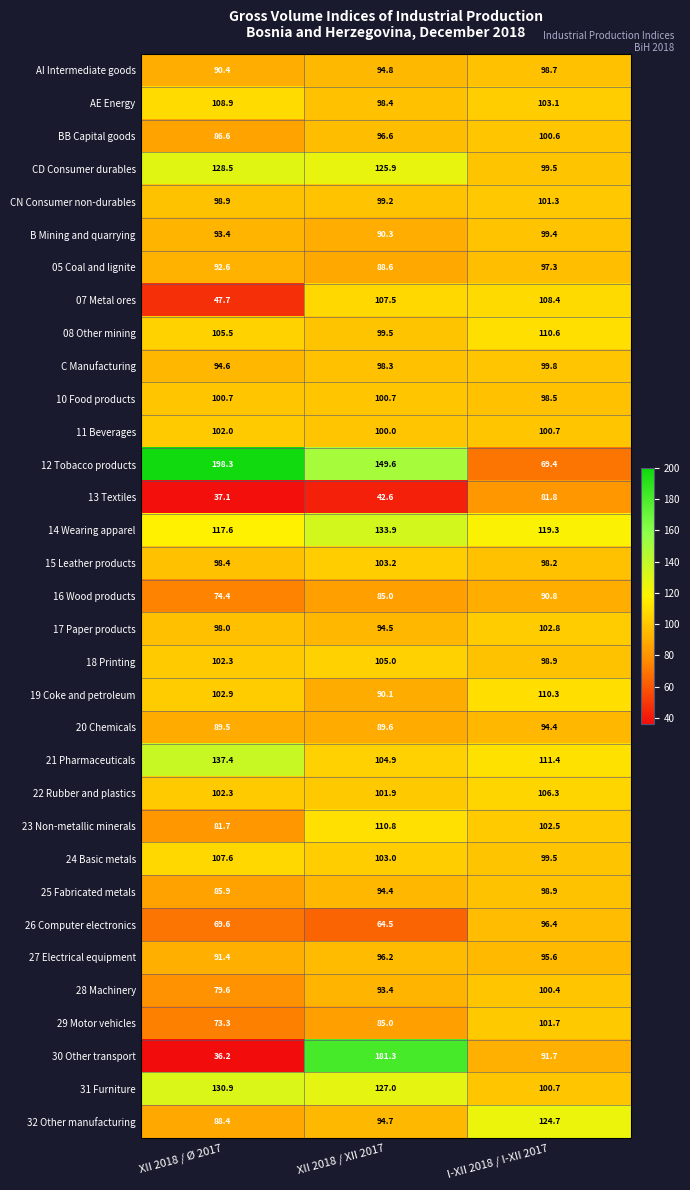

The 29 Motor vehicles series shows 28.5 at XII 2018 / Ø 2017. True or false?

False